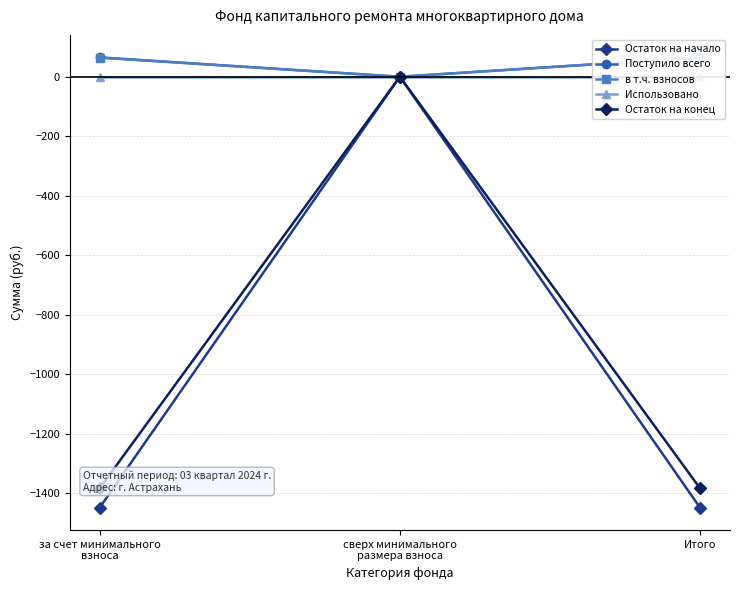

What is the difference between the maximum and minimum values in the Поступило всего series?

65.1